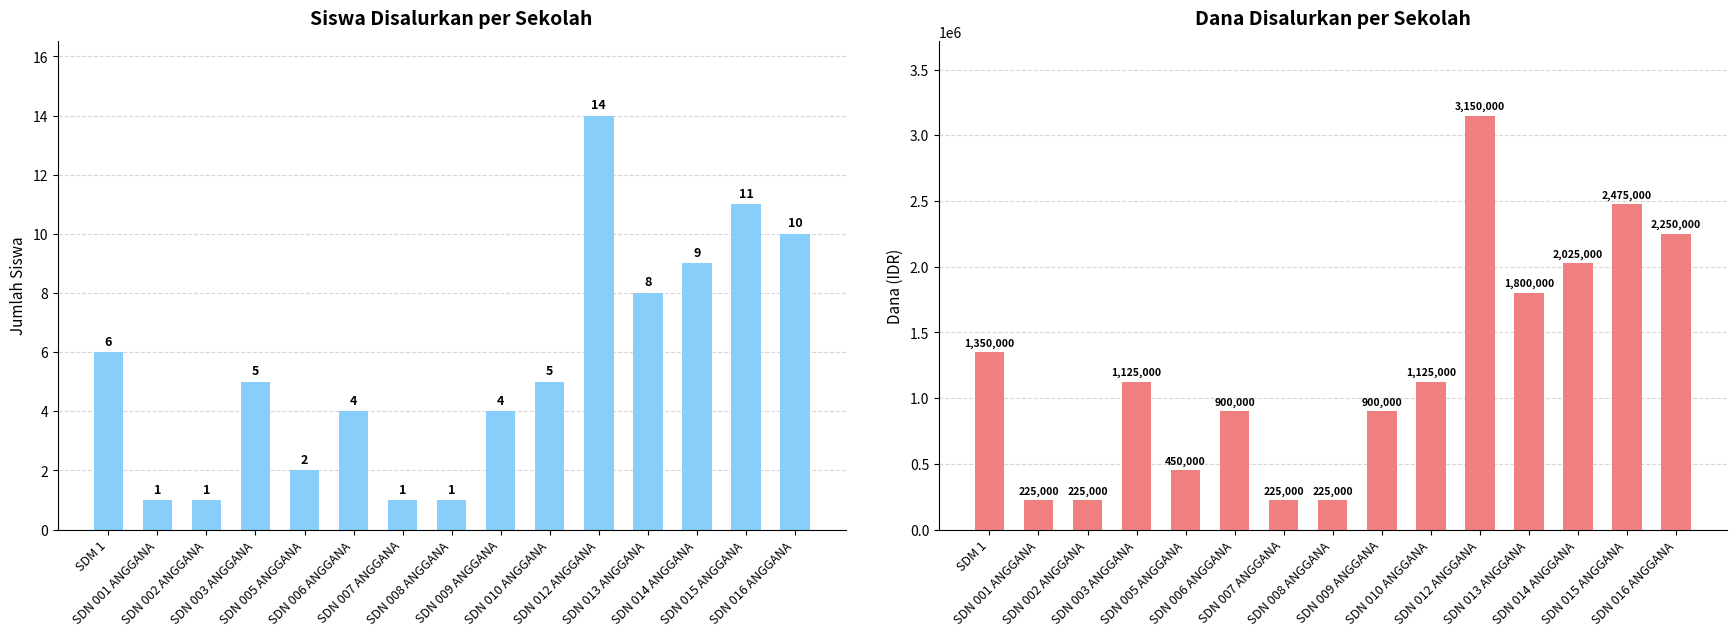

Reading left to right, what are all the values shown in this chart?

Siswa Disalurkan: SDM 1=6	SDN 001 ANGGANA=1	SDN 002 ANGGANA=1	SDN 003 ANGGANA=5	SDN 005 ANGGANA=2	SDN 006 ANGGANA=4	SDN 007 ANGGANA=1	SDN 008 ANGGANA=1	SDN 009 ANGGANA=4	SDN 010 ANGGANA=5	SDN 012 ANGGANA=14	SDN 013 ANGGANA=8	SDN 014 ANGGANA=9	SDN 015 ANGGANA=11	SDN 016 ANGGANA=10
Dana Disalurkan: SDM 1=1350000	SDN 001 ANGGANA=225000	SDN 002 ANGGANA=225000	SDN 003 ANGGANA=1125000	SDN 005 ANGGANA=450000	SDN 006 ANGGANA=900000	SDN 007 ANGGANA=225000	SDN 008 ANGGANA=225000	SDN 009 ANGGANA=900000	SDN 010 ANGGANA=1125000	SDN 012 ANGGANA=3150000	SDN 013 ANGGANA=1800000	SDN 014 ANGGANA=2025000	SDN 015 ANGGANA=2475000	SDN 016 ANGGANA=2250000